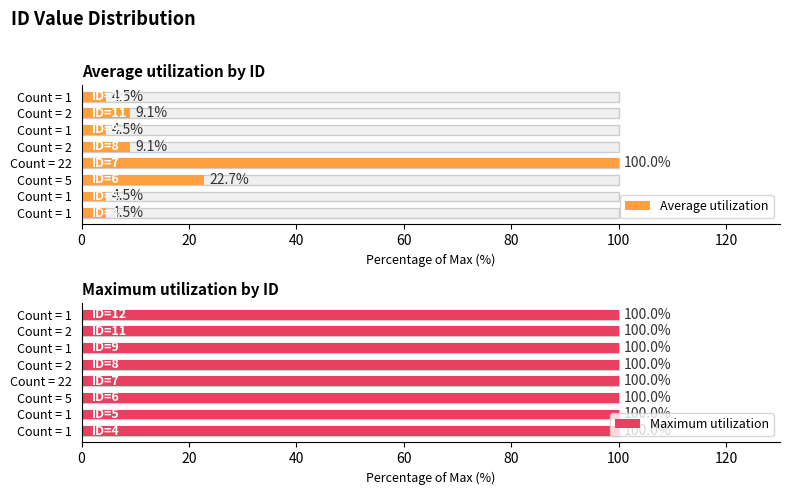

Which series has the widest spread of values?

Average utilization